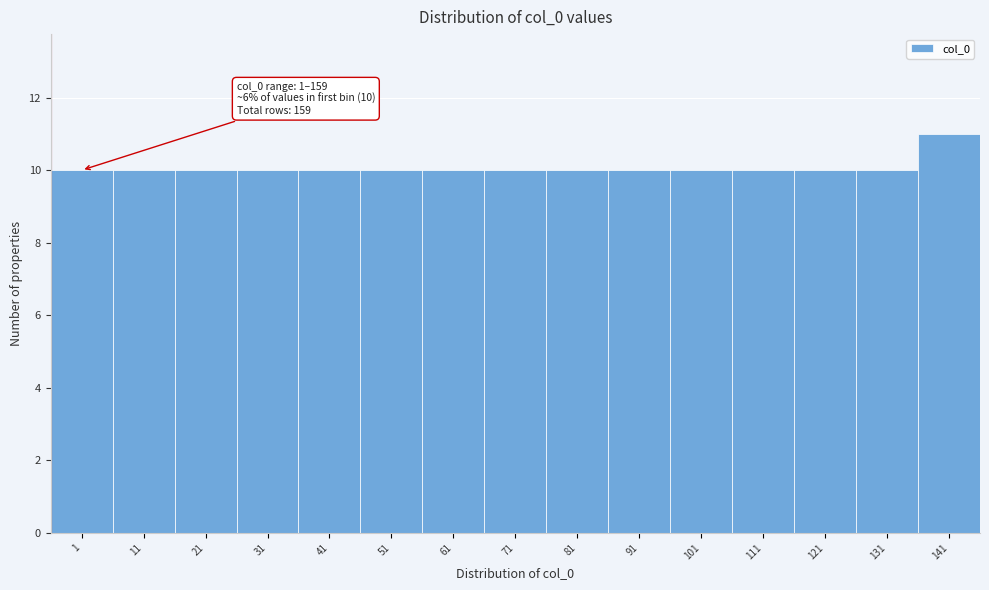

Reading left to right, what are all the values shown in this chart?

1=10	11=10	21=10	31=10	41=10	51=10	61=10	71=10	81=10	91=10	101=10	111=10	121=10	131=10	141=11